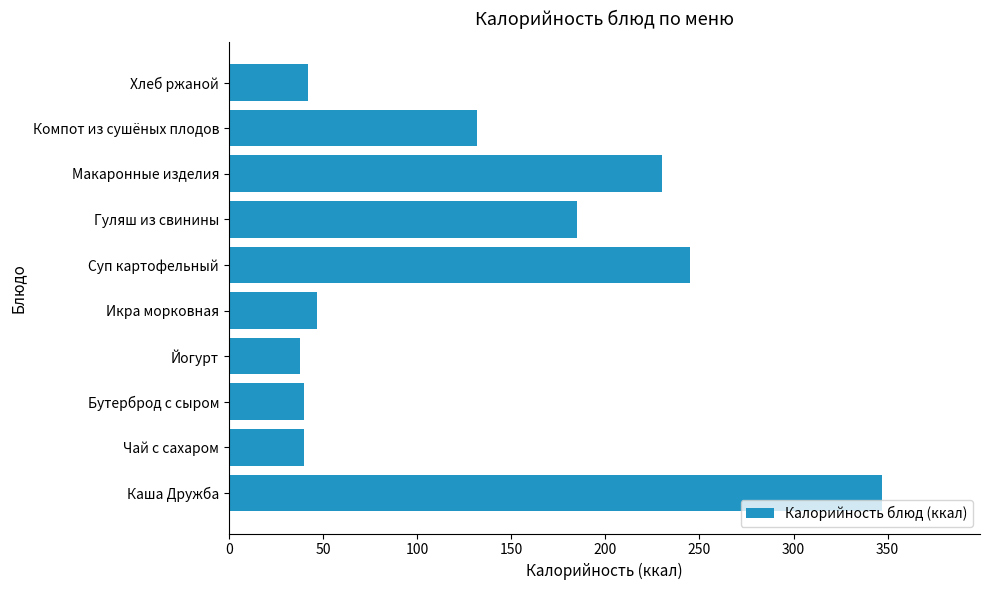

Reading top to bottom, list all the values displayed in this chart.

Хлеб ржаной=42	Компот из сушёных плодов=132	Макаронные изделия=230	Гуляш из свинины=185	Суп картофельный=245	Икра морковная=47	Йогурт=38	Бутерброд с сыром=40	Чай с сахаром=40	Каша Дружба=347